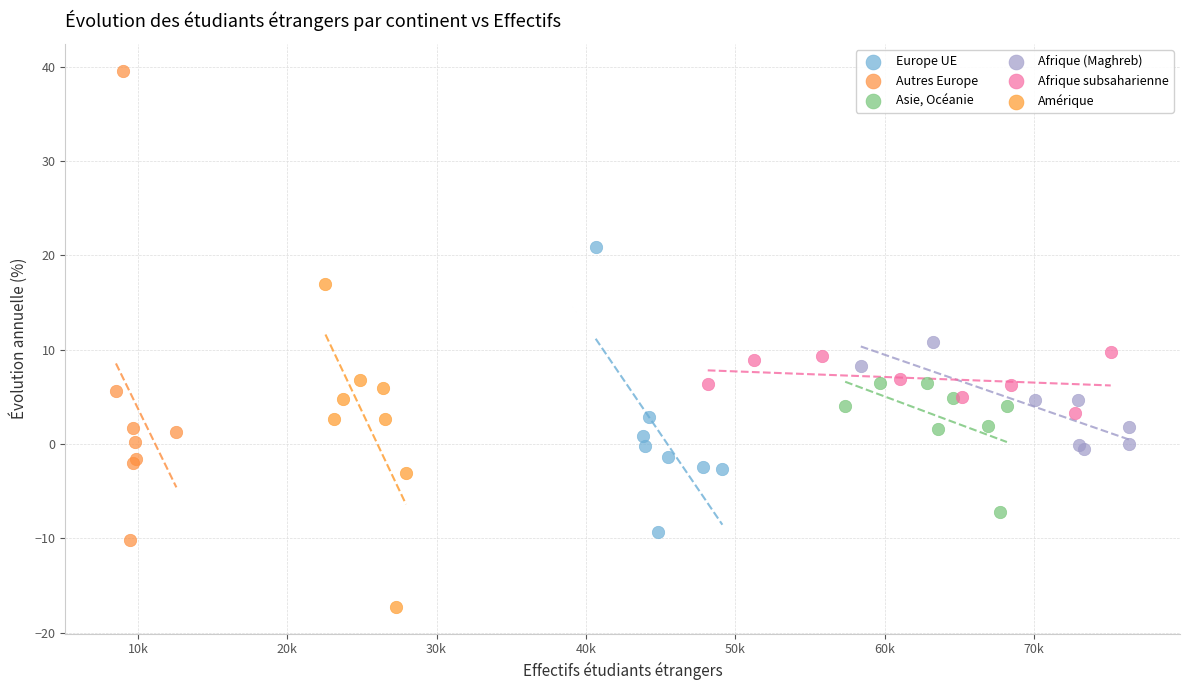

Which series reaches the maximum Y coordinate?

Autres Europe